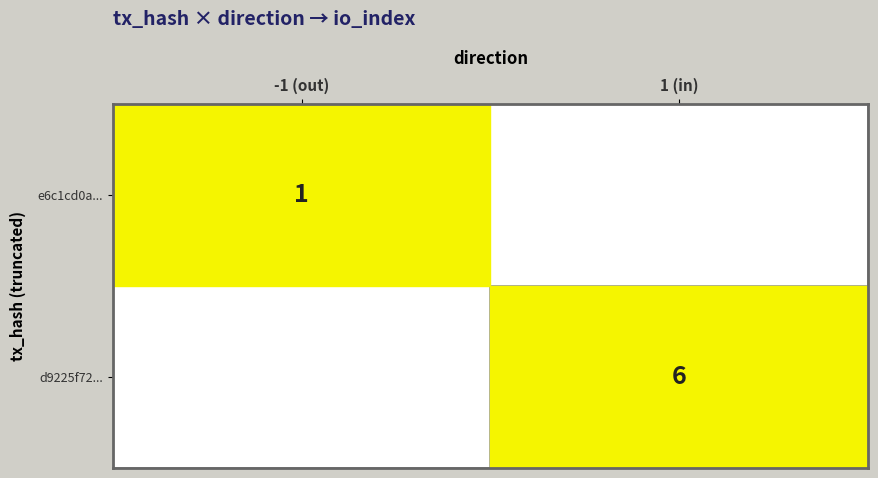

What is the difference between the highest and lowest values at 1 (in)?

6